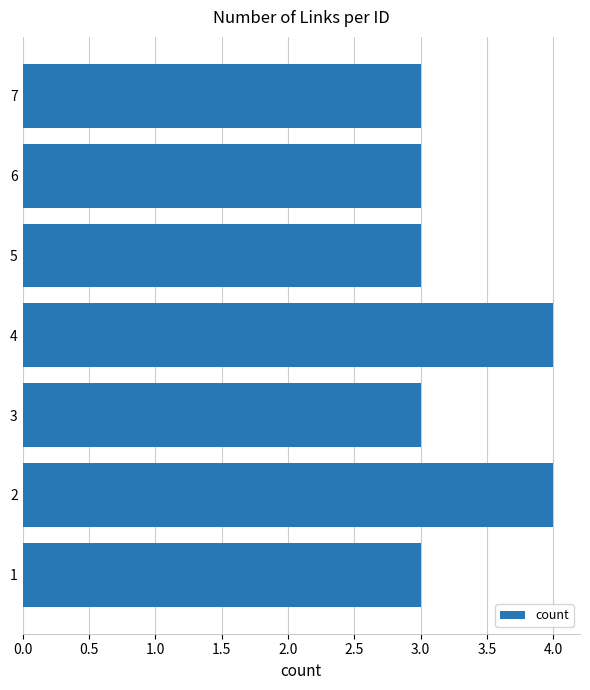

The value at 5 is 5. True or false?

False